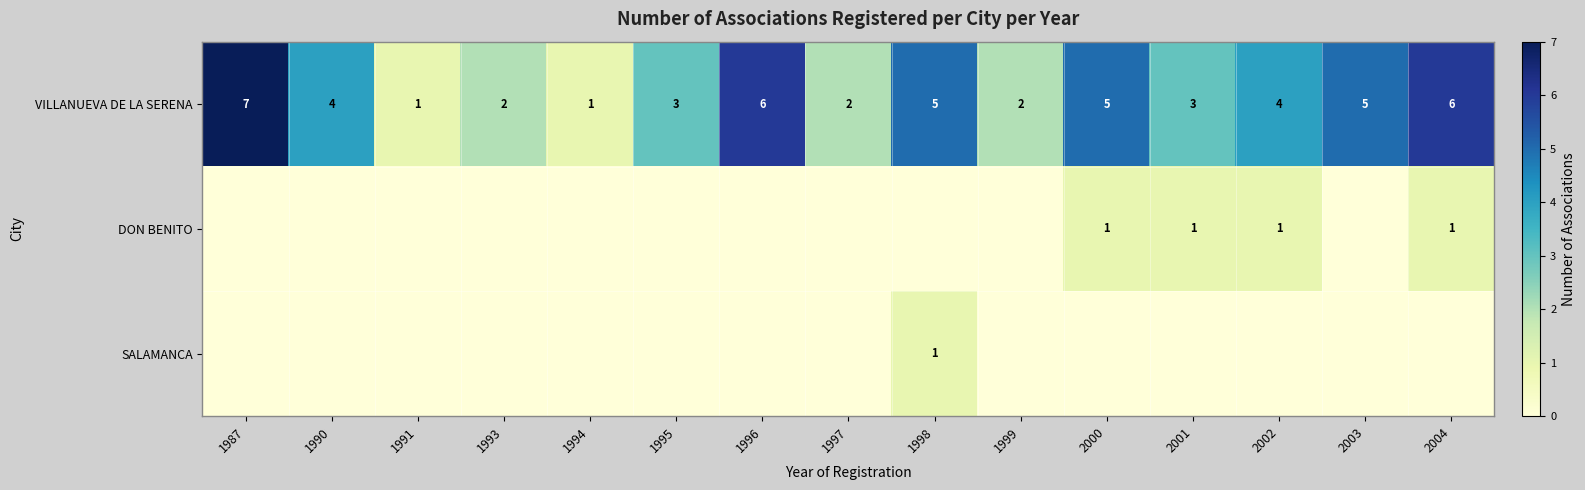

What is the highest value of the VILLANUEVA DE LA SERENA series?

7